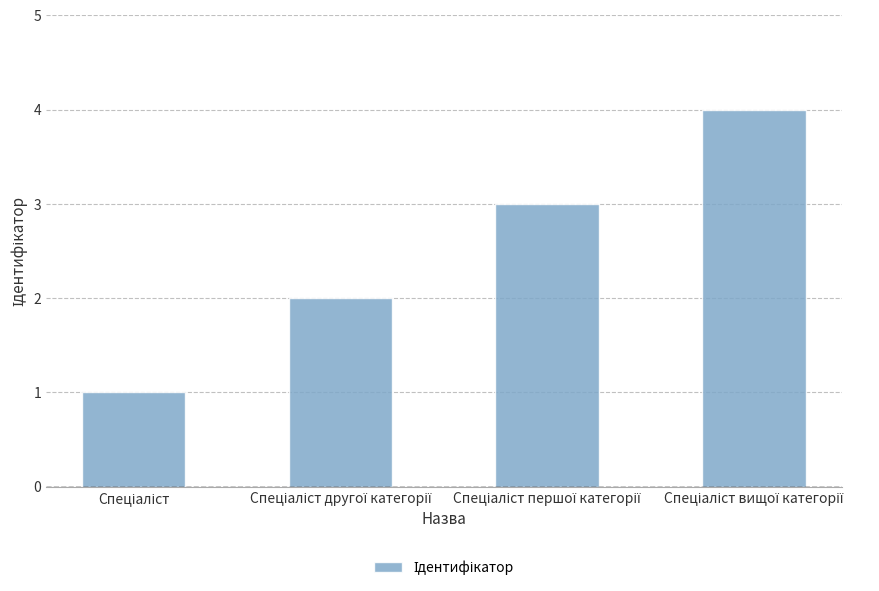

What is the maximum value shown in the chart?

4